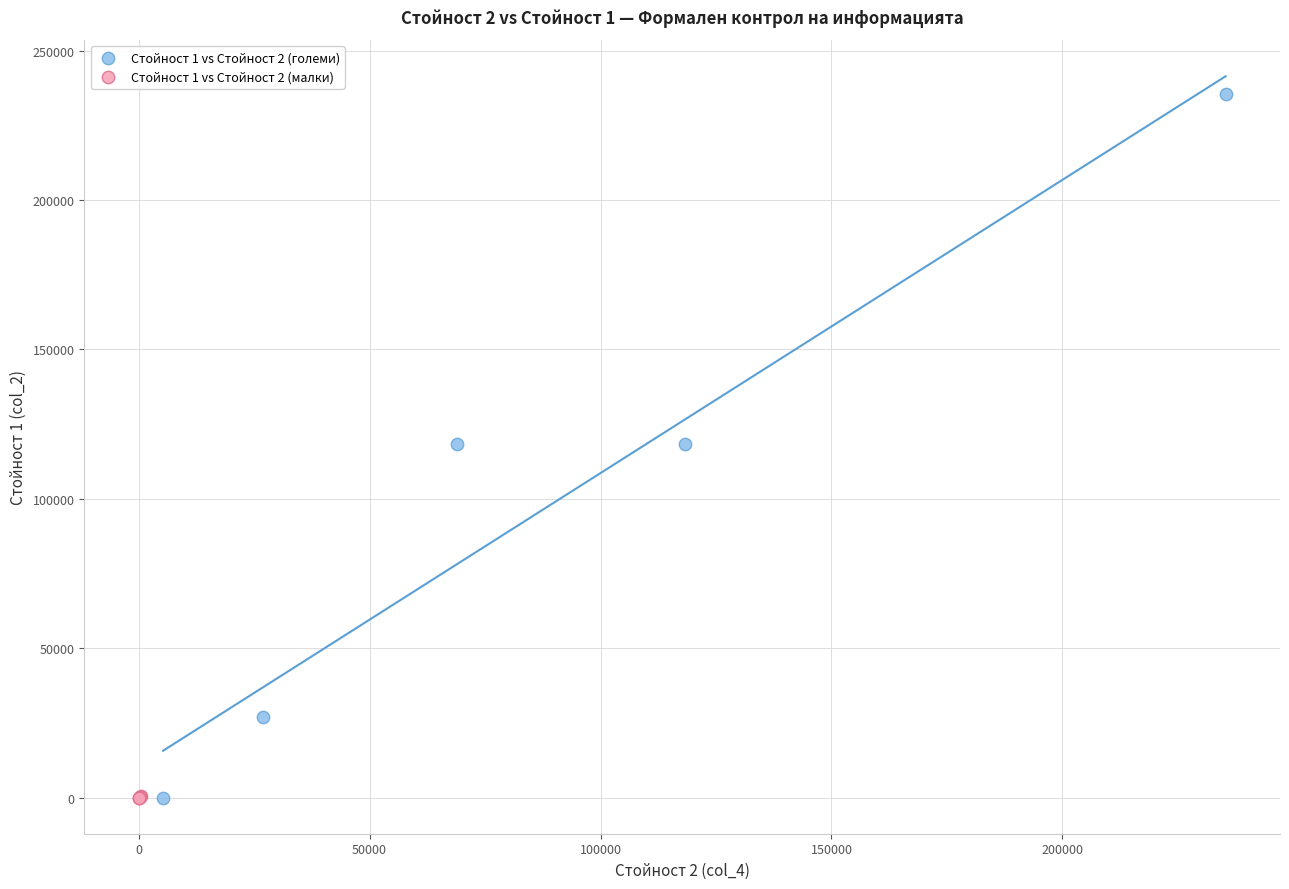

What are all the series names shown in the legend?

Стойност 1 vs Стойност 2 (големи), Стойност 1 vs Стойност 2 (малки)